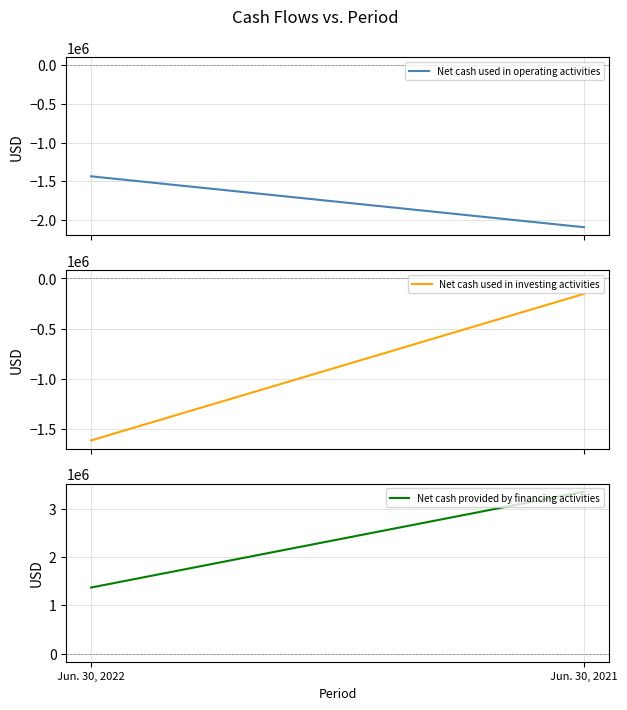

The value of Net cash used in investing activities at Jun. 30, 2022 is -2652320. True or false?

False